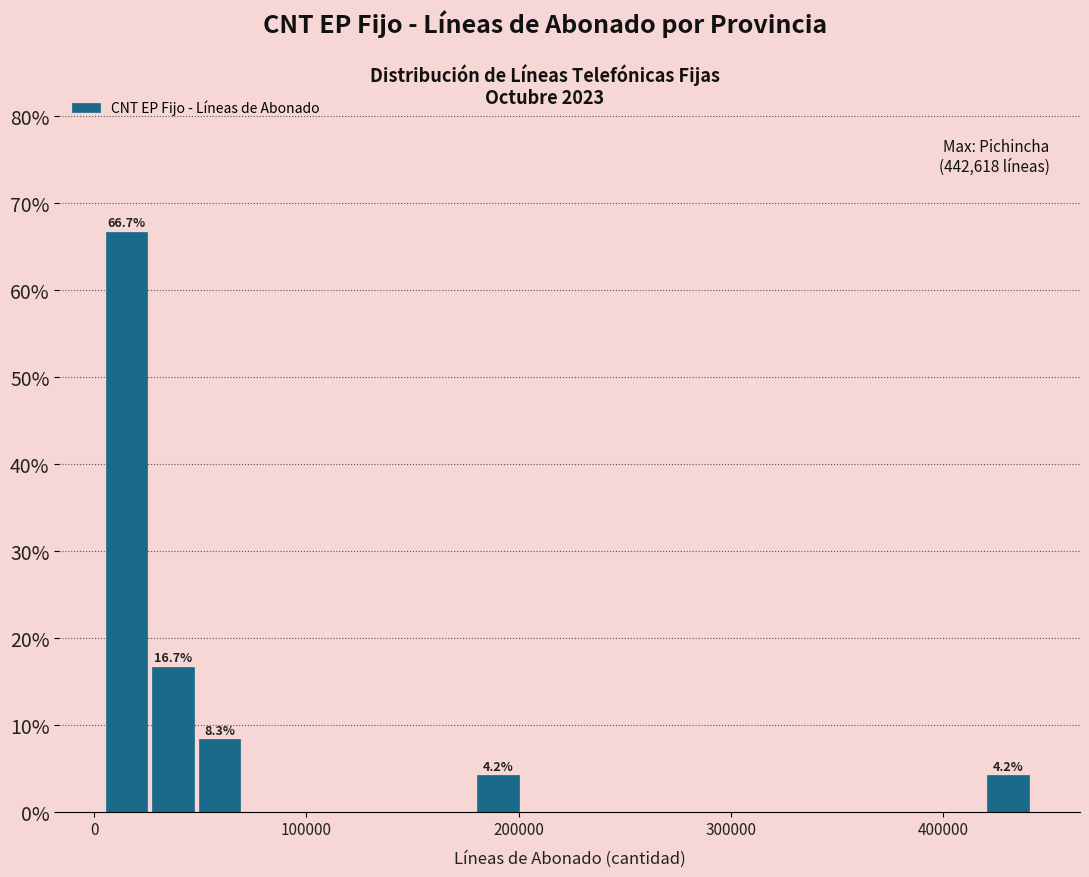

Around what value on the x-axis is the tallest bar? Give the approximate position of its centre, as read against the axis.

20000